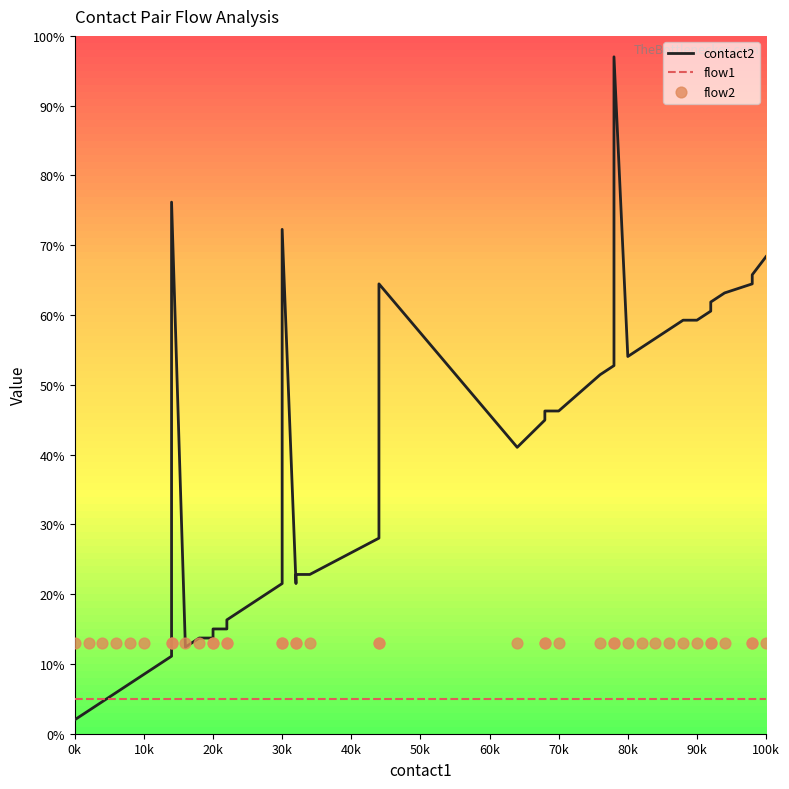

Which series contains the highest Y value?

contact2